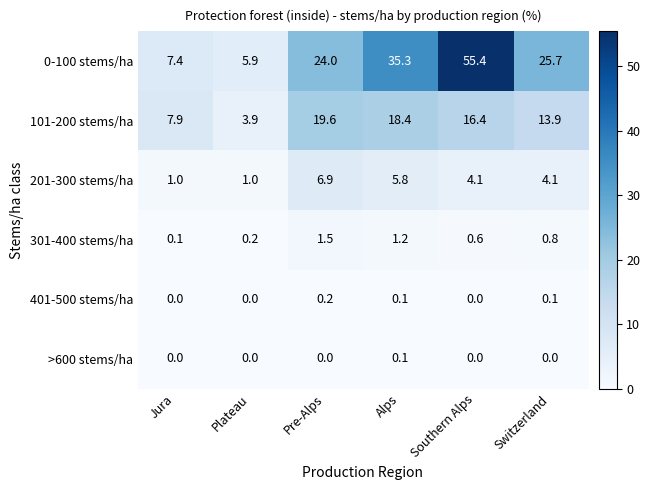

What is the difference between the highest and lowest values at Pre-Alps?

24.0